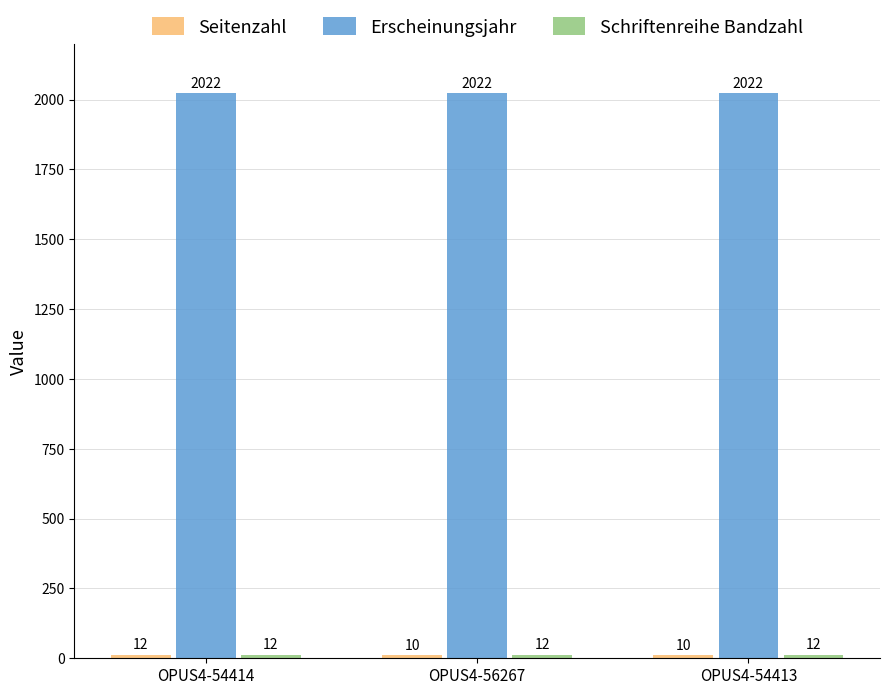

What value does the Erscheinungsjahr series have at OPUS4-54414?

2022